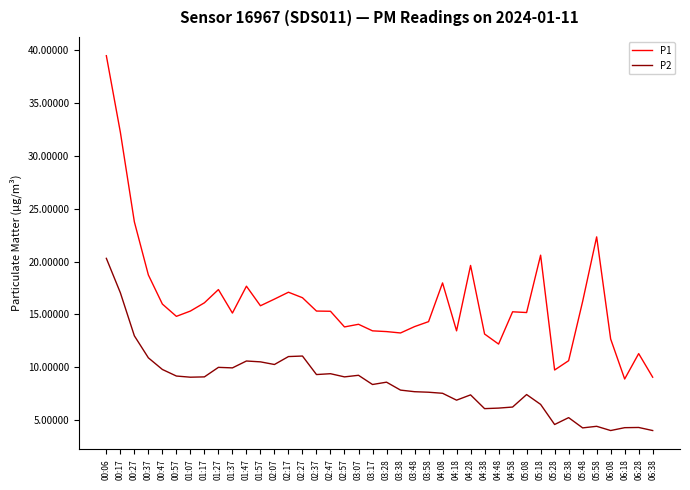

What position from the left is 03:48?

23